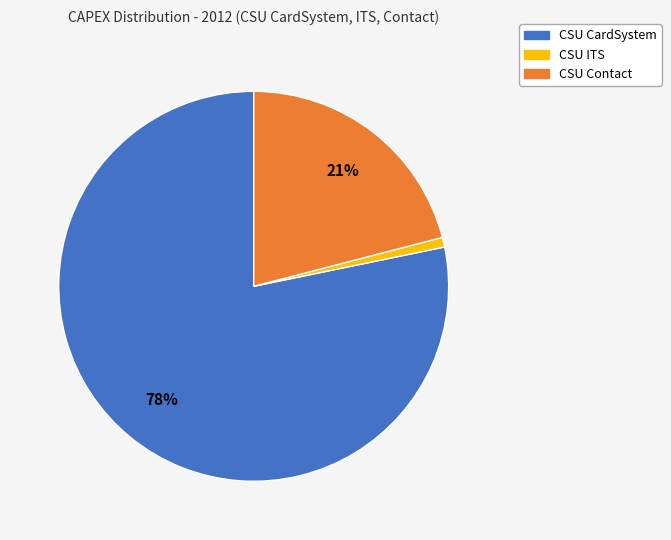

What is the largest slice in the pie chart?

CSU CardSystem